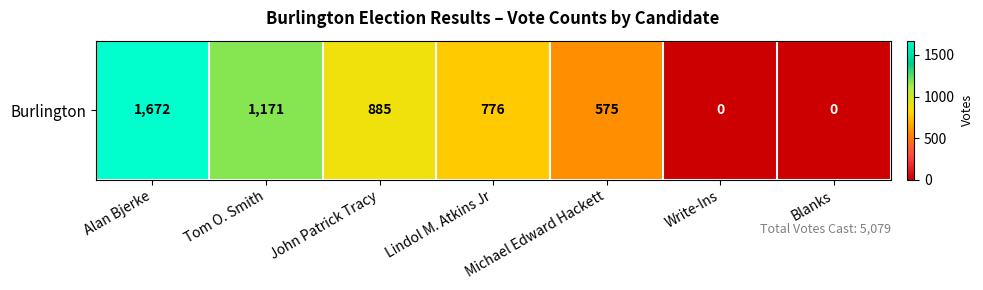

The value at John Patrick Tracy is 885. True or false?

True